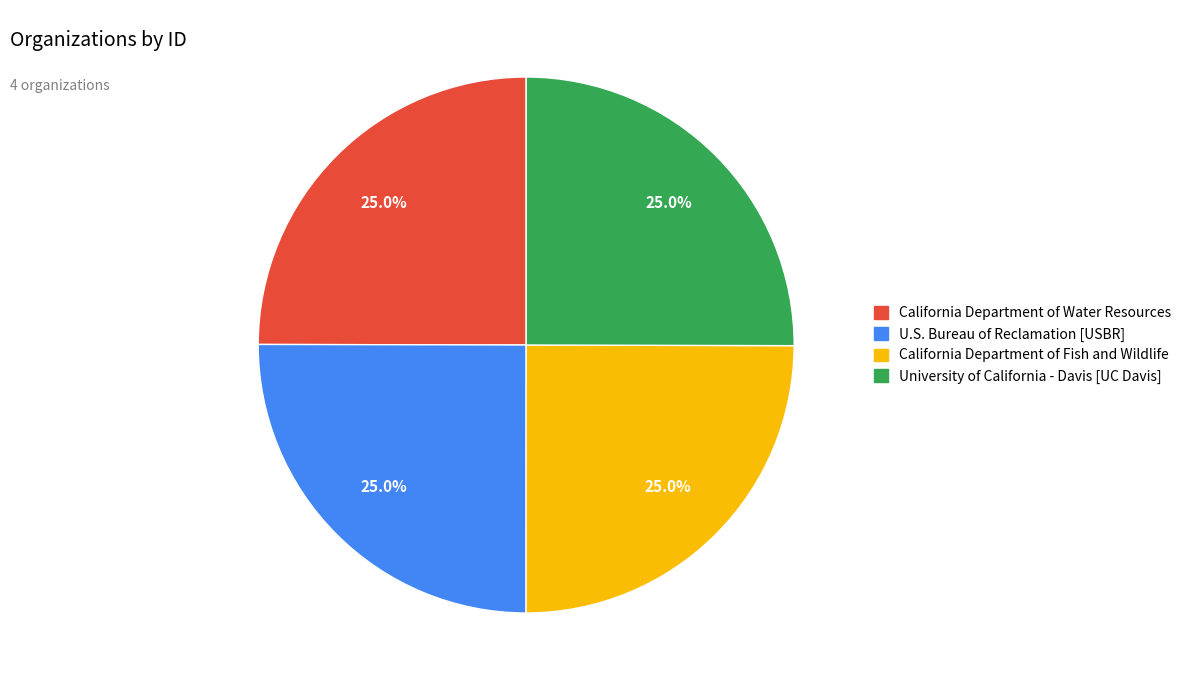

What percentage is the California Department of Water Resources slice, to the nearest percent?

25%